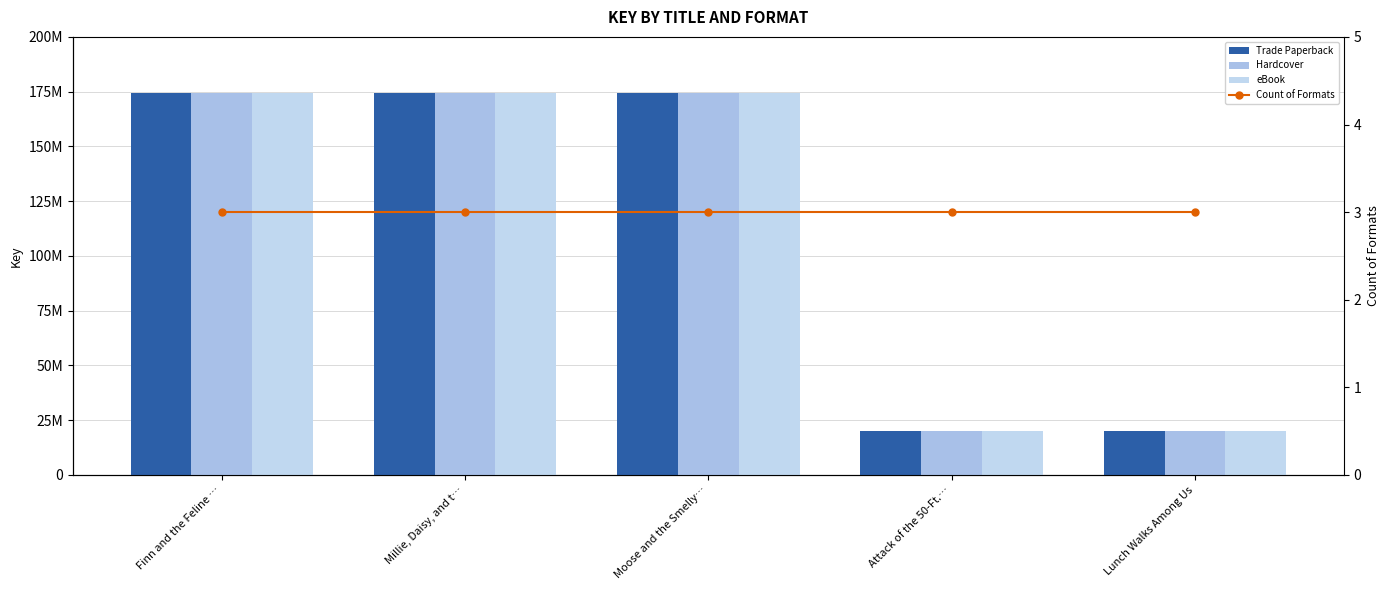

At which label does eBook first exceed 174182728?

Finn and the Feline …